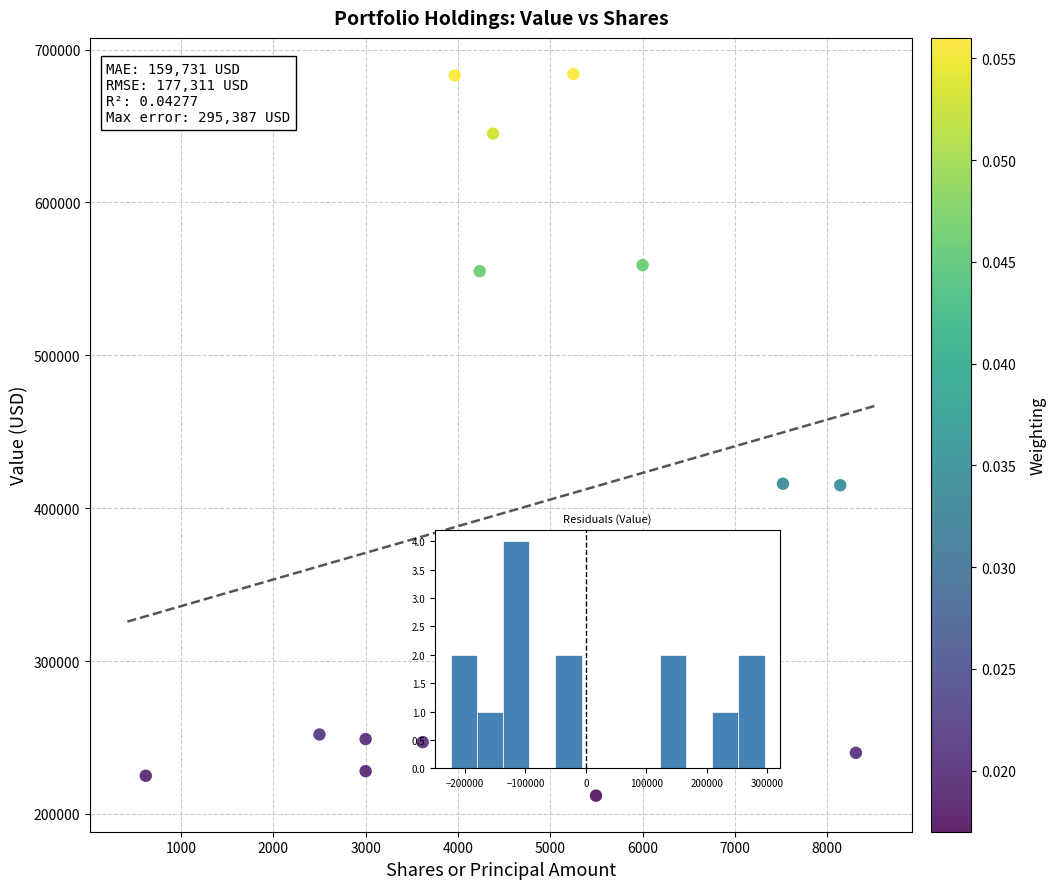

What is the range of Y values (max minus min)?

472000